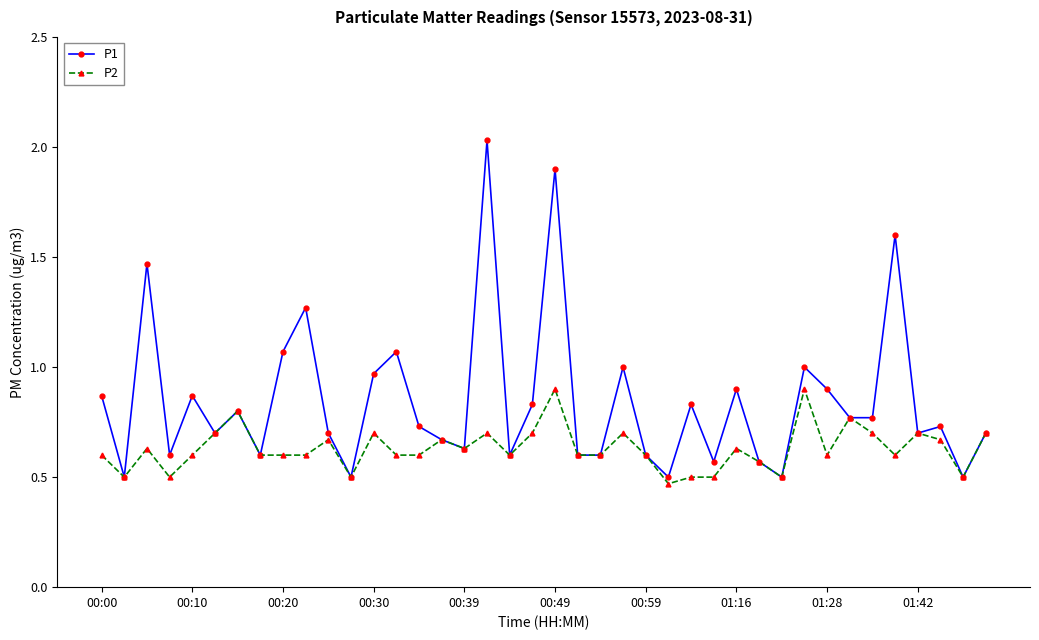

How many distinct data groups are displayed?

2